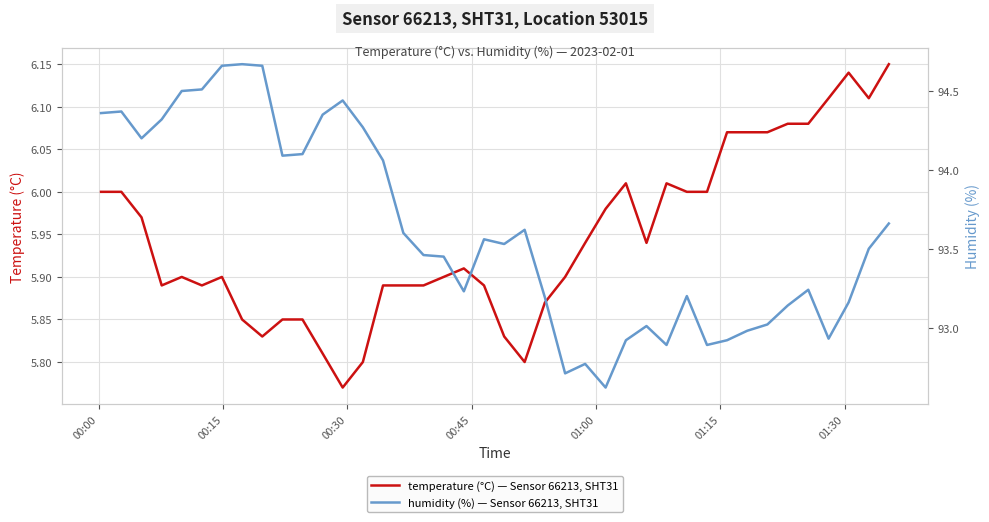

True or false: humidity (%) and temperature (°C) intersect in this chart.

False